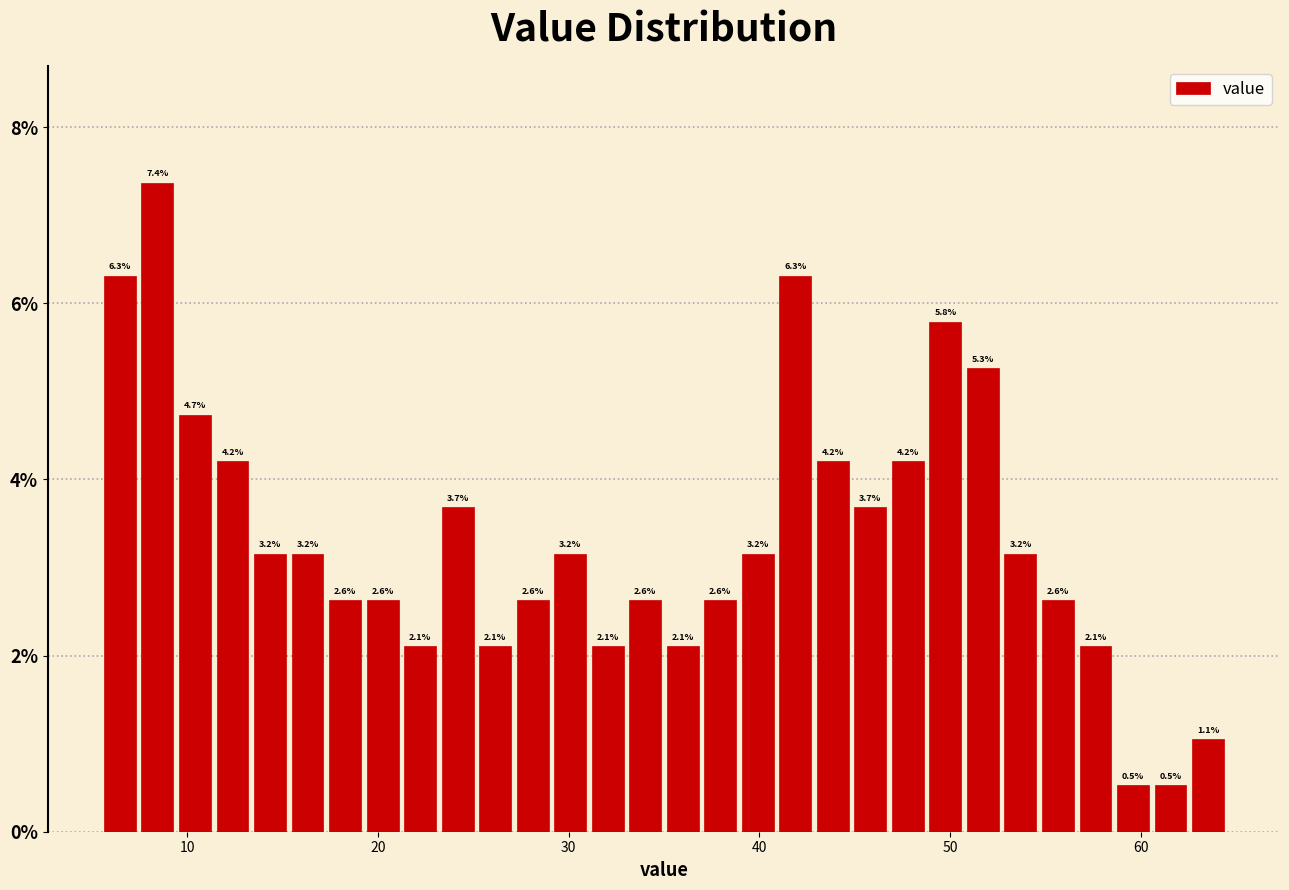

Around what value on the x-axis is the tallest bar? Give the approximate position of its centre, as read against the axis.

8